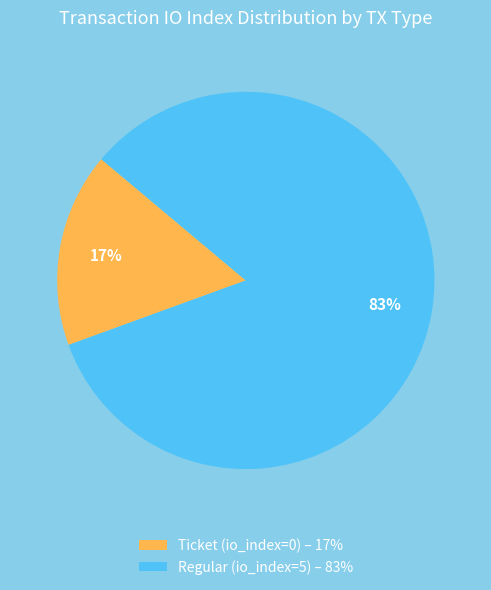

Is it true that Ticket (io_index=0) is 1% of the pie?

False